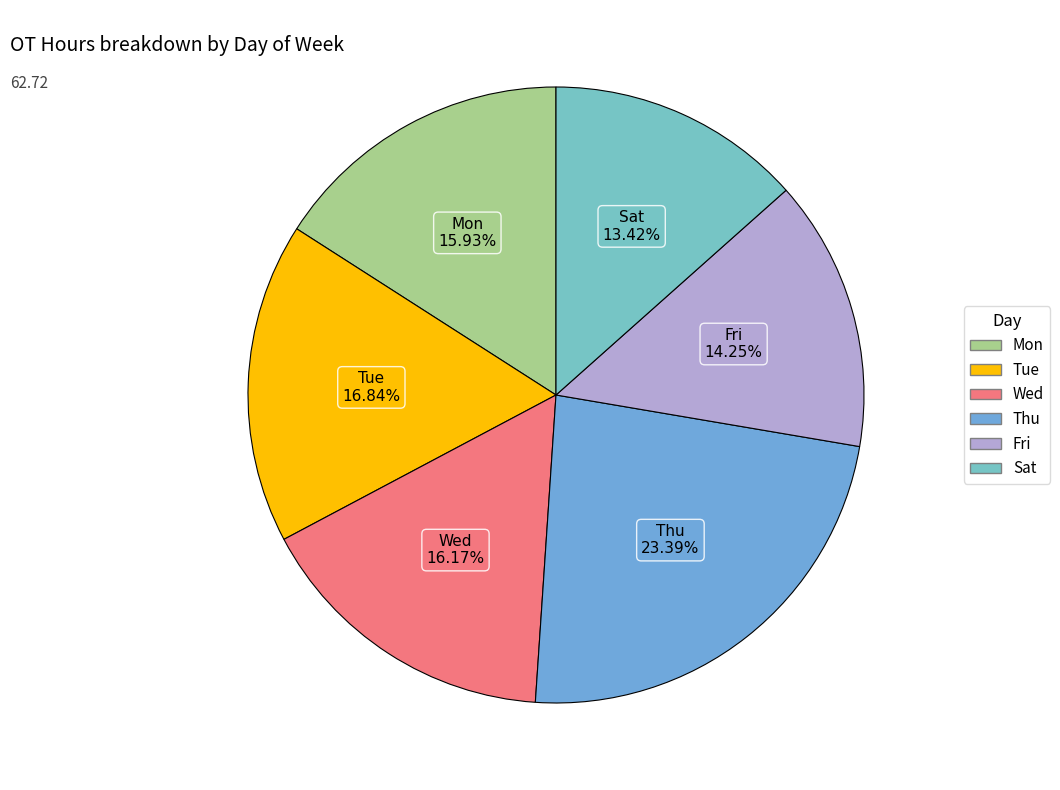

How many segments does this pie chart have?

6